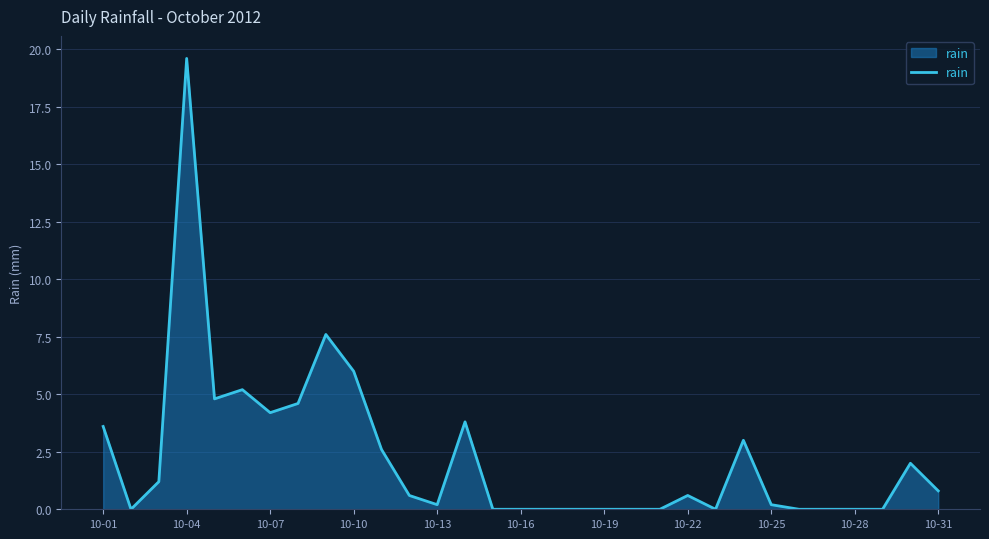

What is the maximum value shown in the chart?

19.6